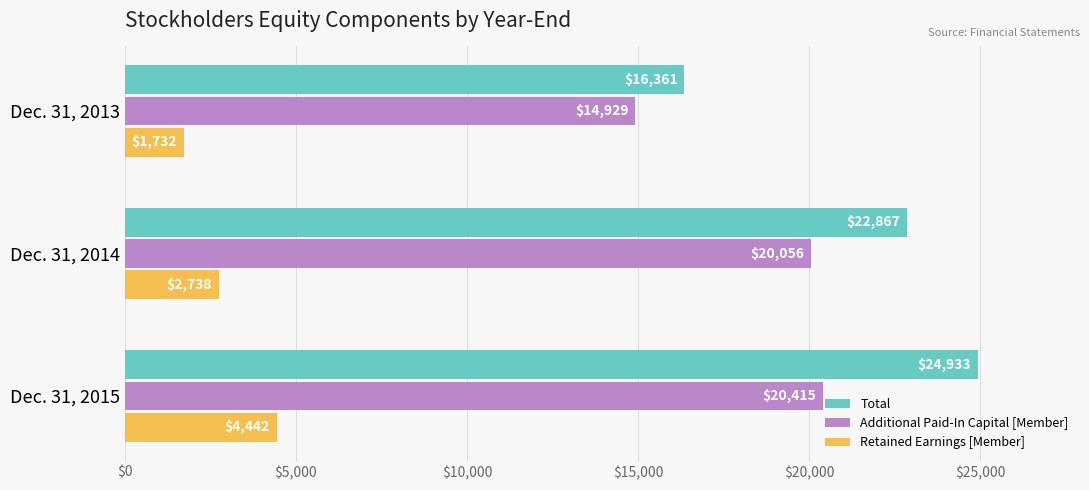

Which series has the widest spread of values?

Total